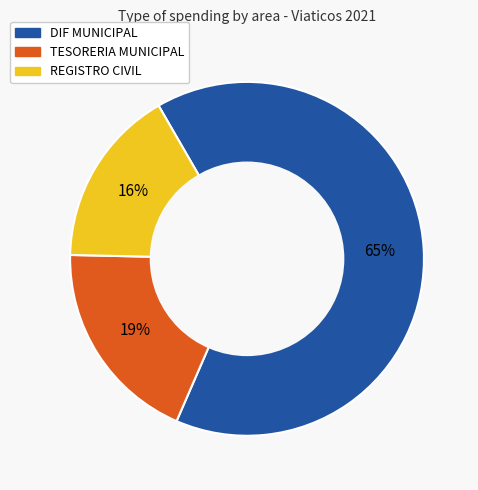

To the nearest percent, what is the difference between the largest and smallest slice percentages?

49%